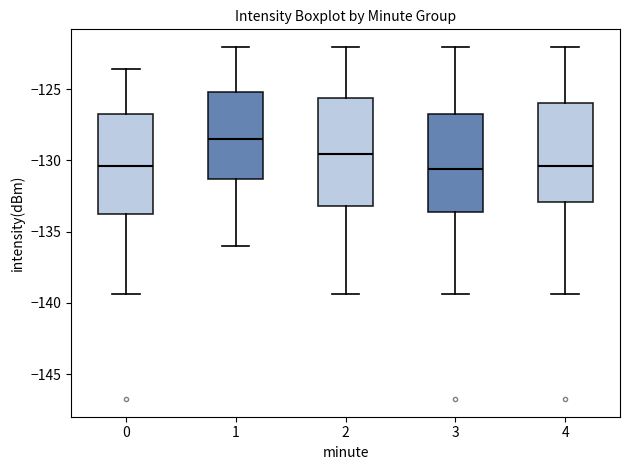

Which box is the tallest, from its lower edge to its upper edge?

2